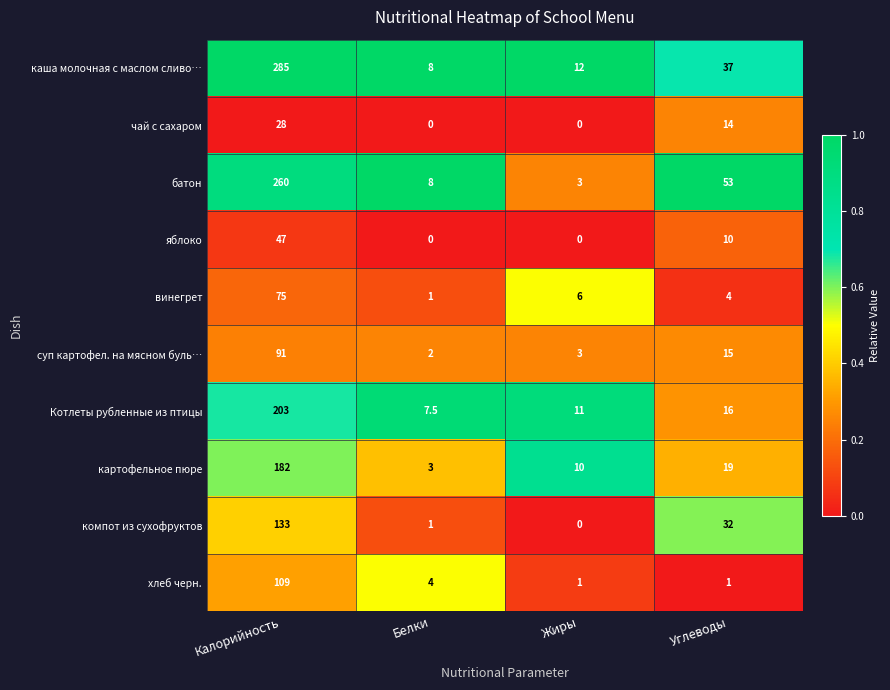

Which category has the highest value in the хлеб черн. series?

Калорийность